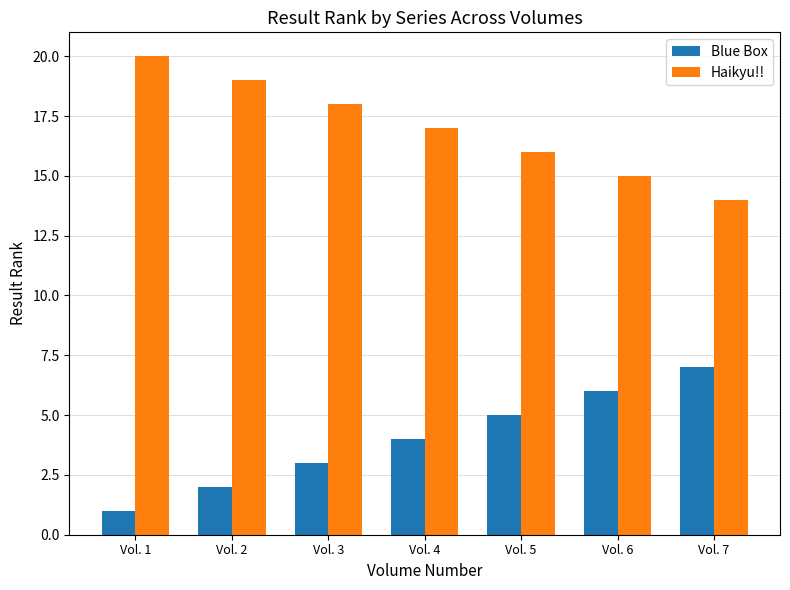

What is the greatest value displayed?

20